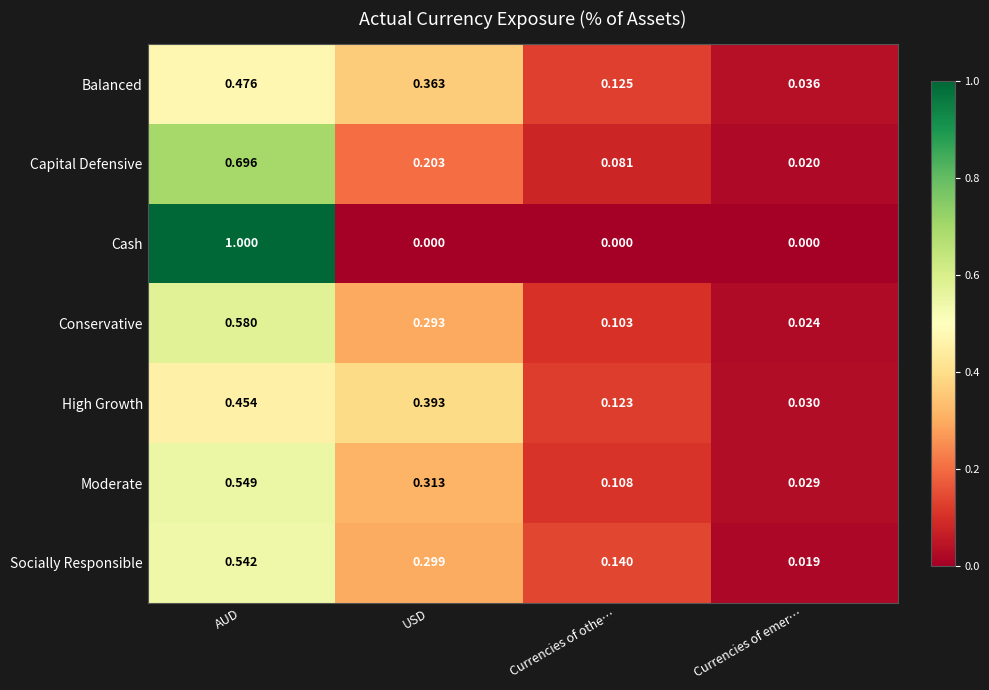

How many series are shown in this chart?

7